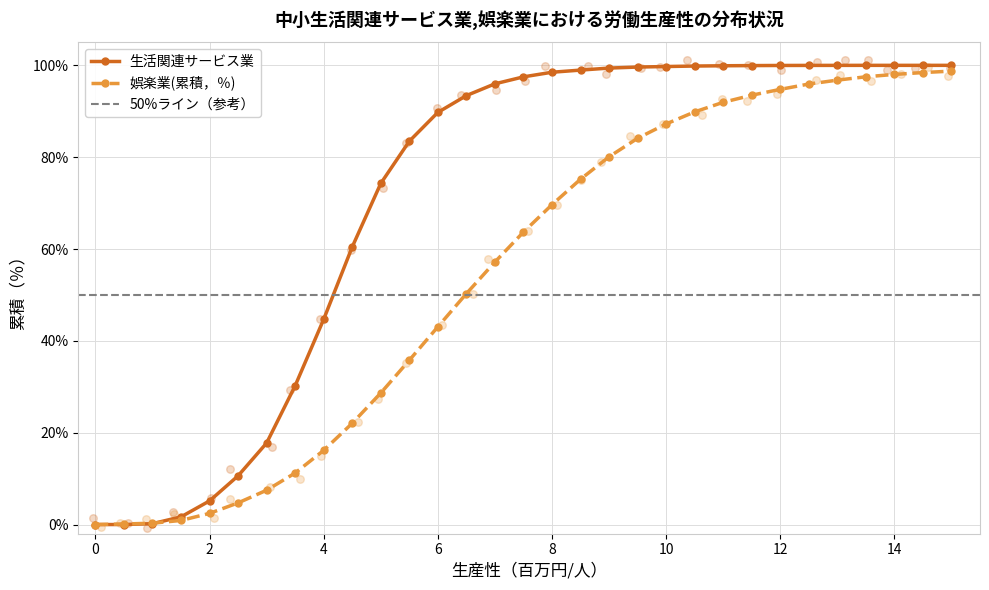

Which series reaches the minimum Y coordinate?

生活関連サービス業